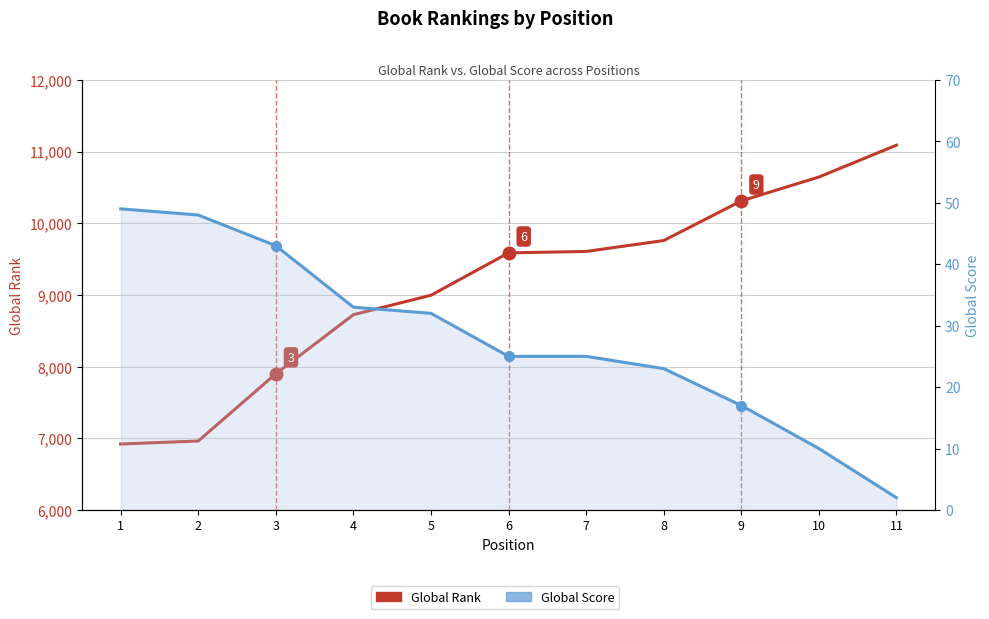

True or false: Global Rank and Global Score cross at least once.

False